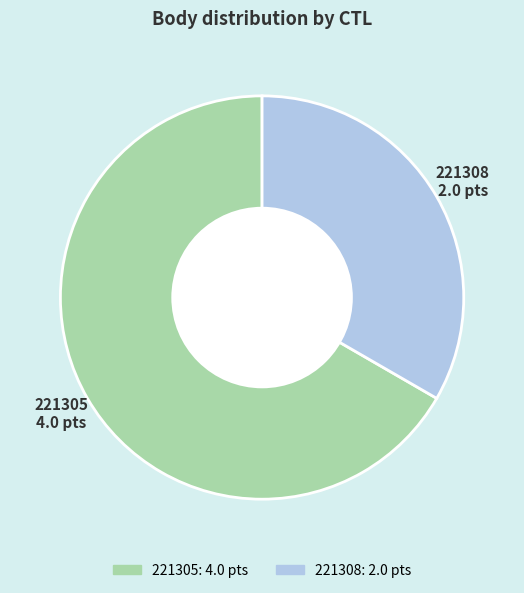

The 221305 slice represents 67% of the pie. True or false?

True